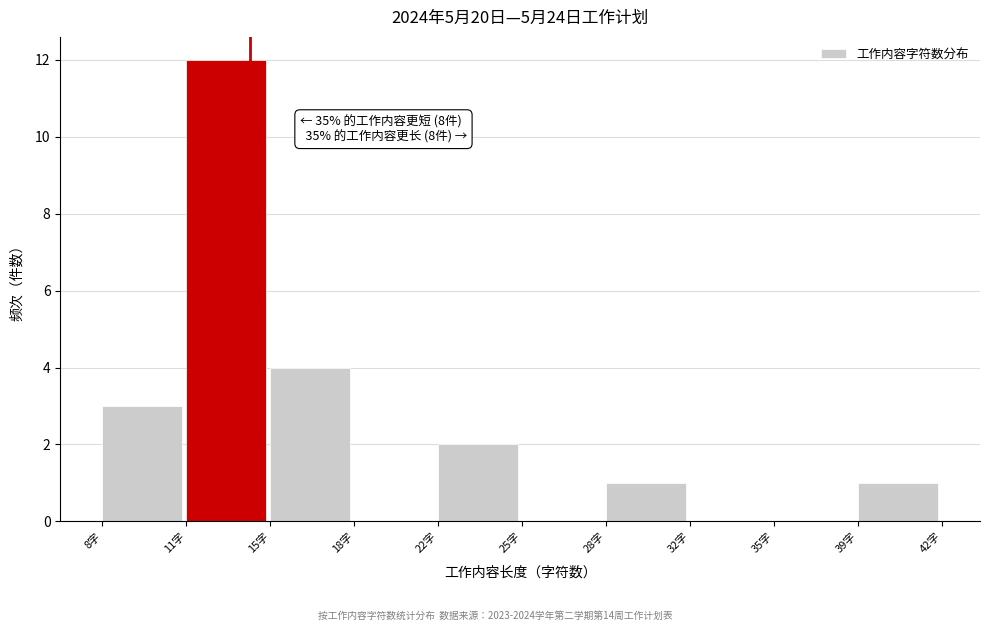

Reading left to right, extract all data points from this chart.

8字=3	11字=12	15字=4	18字=0	22字=2	25字=0	28字=1	32字=0	35字=0	39字=1